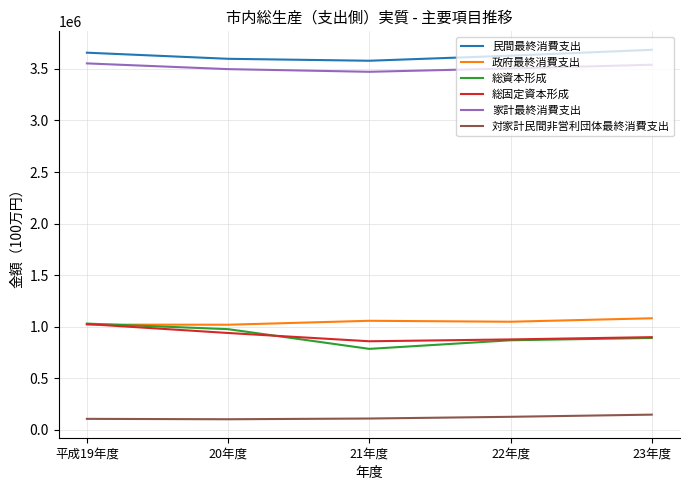

What is the total value across all series at 22年度?

10046540